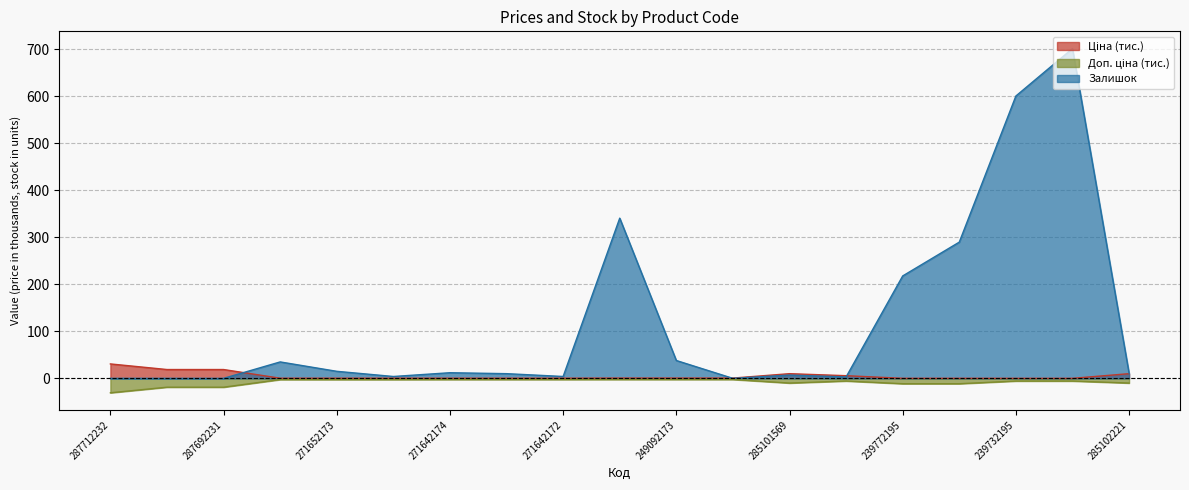

True or false: Доп. ціна has more than 2 points higher than both neighbors.

False